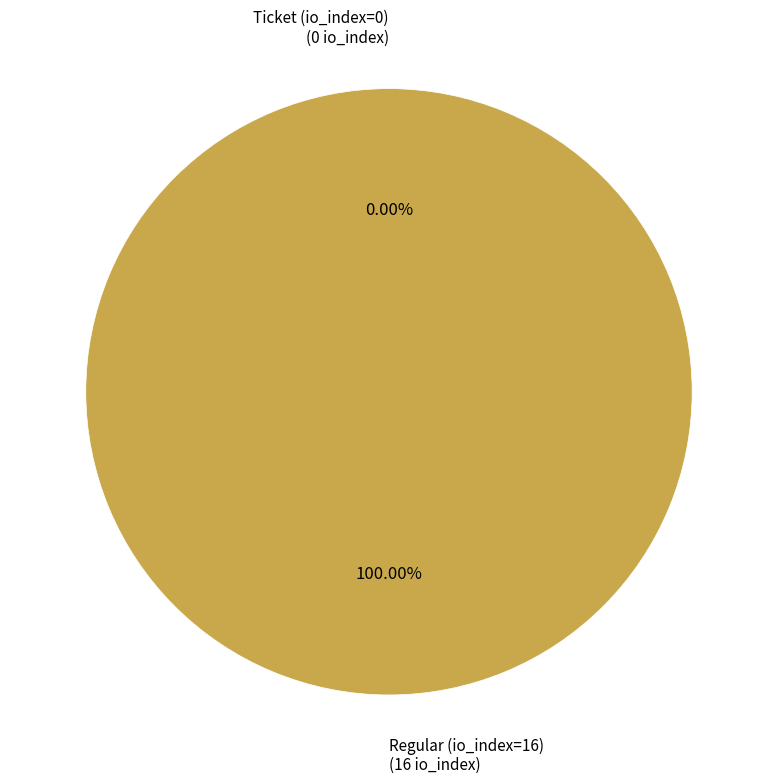

Which has a higher value, Regular (io_index=16) or Ticket (io_index=0)?

Regular (io_index=16)